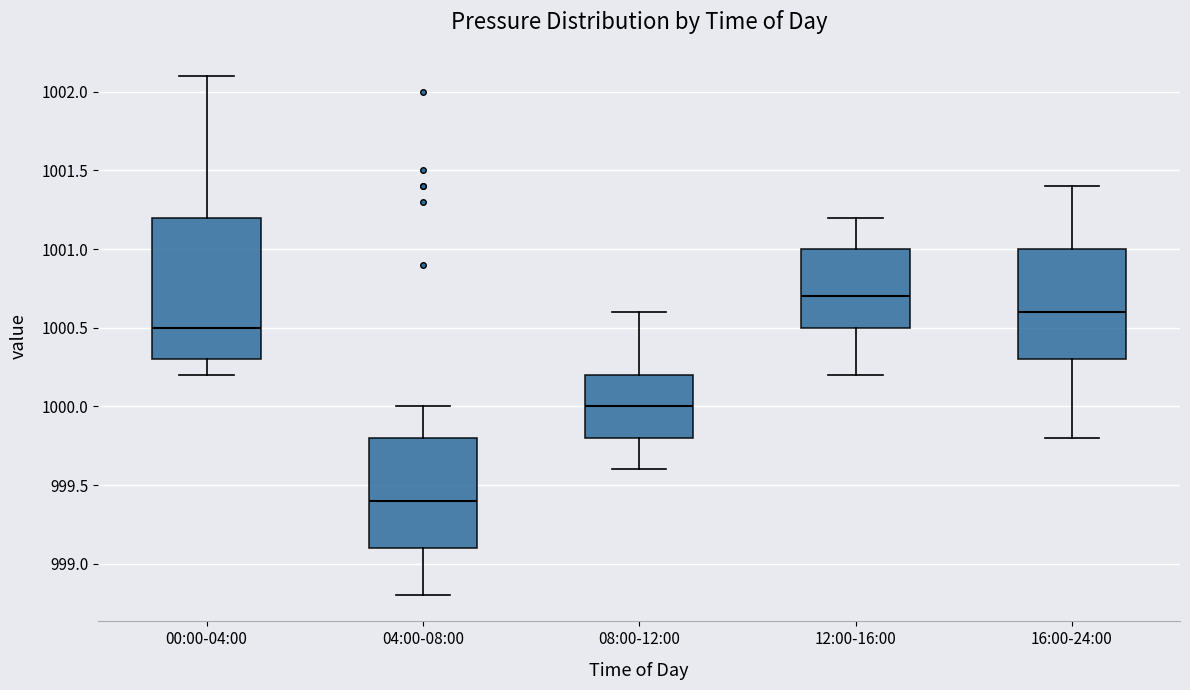

Reading left to right, transcribe this box plot: for each box, give where its median line is, the range the box spans, and where its two whiskers end, as read against the y-axis. The values are not printed on the chart, so give them approximately, as read against the axis.

00:00-04:00: median 1000.5, box 1000.3 to 1001.2, whiskers 1000.2 to 1002.1
04:00-08:00: median 999.4, box 999.1 to 999.8, whiskers 998.8 to 1000.0
08:00-12:00: median 1000.0, box 999.8 to 1000.2, whiskers 999.6 to 1000.6
12:00-16:00: median 1000.7, box 1000.5 to 1001.0, whiskers 1000.2 to 1001.2
16:00-24:00: median 1000.6, box 1000.3 to 1001.0, whiskers 999.8 to 1001.4